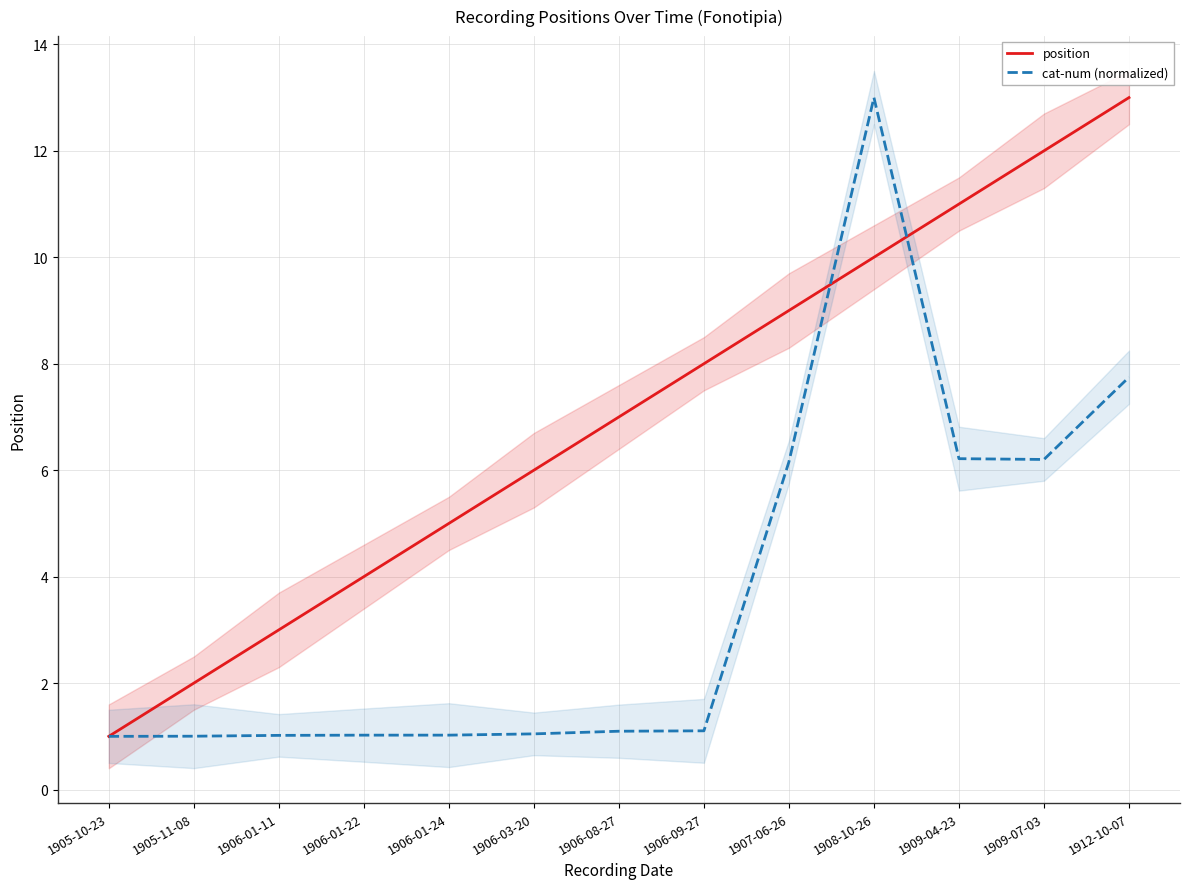

What is the spread (max minus min) of values at 1906-03-20?

5.0